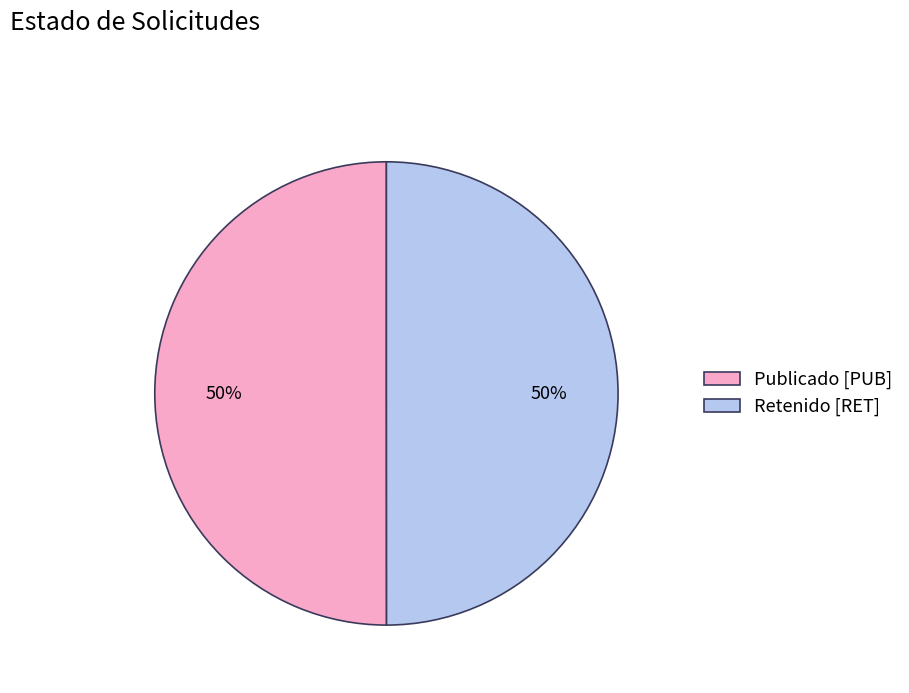

To the nearest percent, what is the average slice percentage?

50%